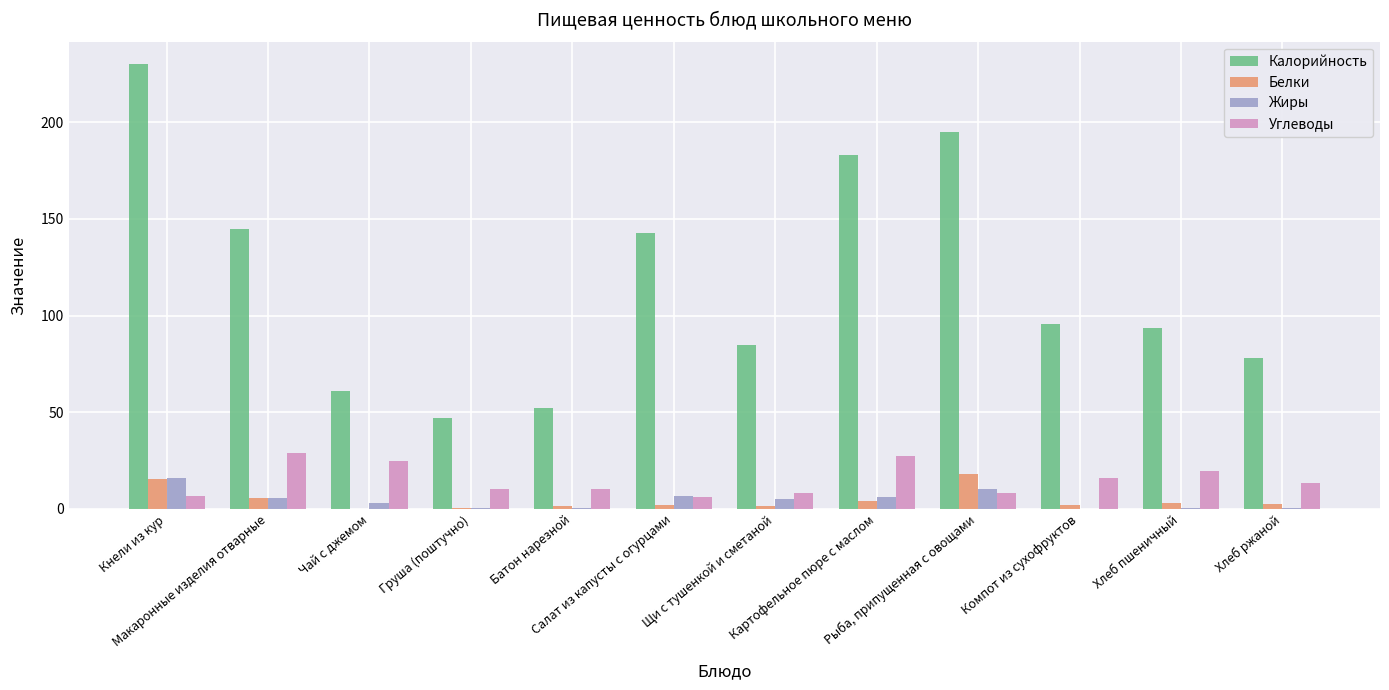

What is the sum of all Углеводы values?

181.1